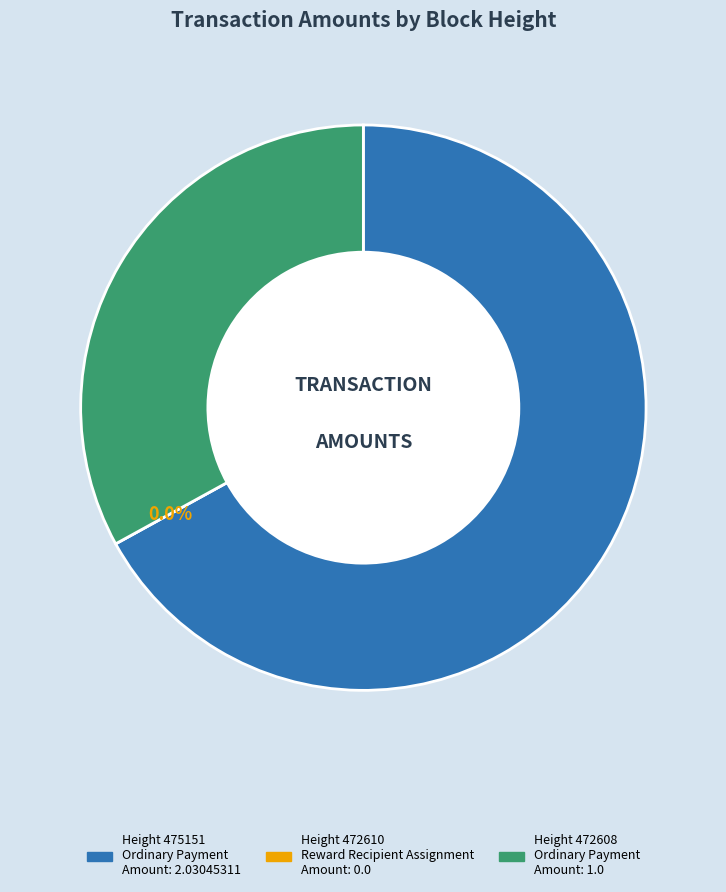

How many segments does this pie chart have?

3